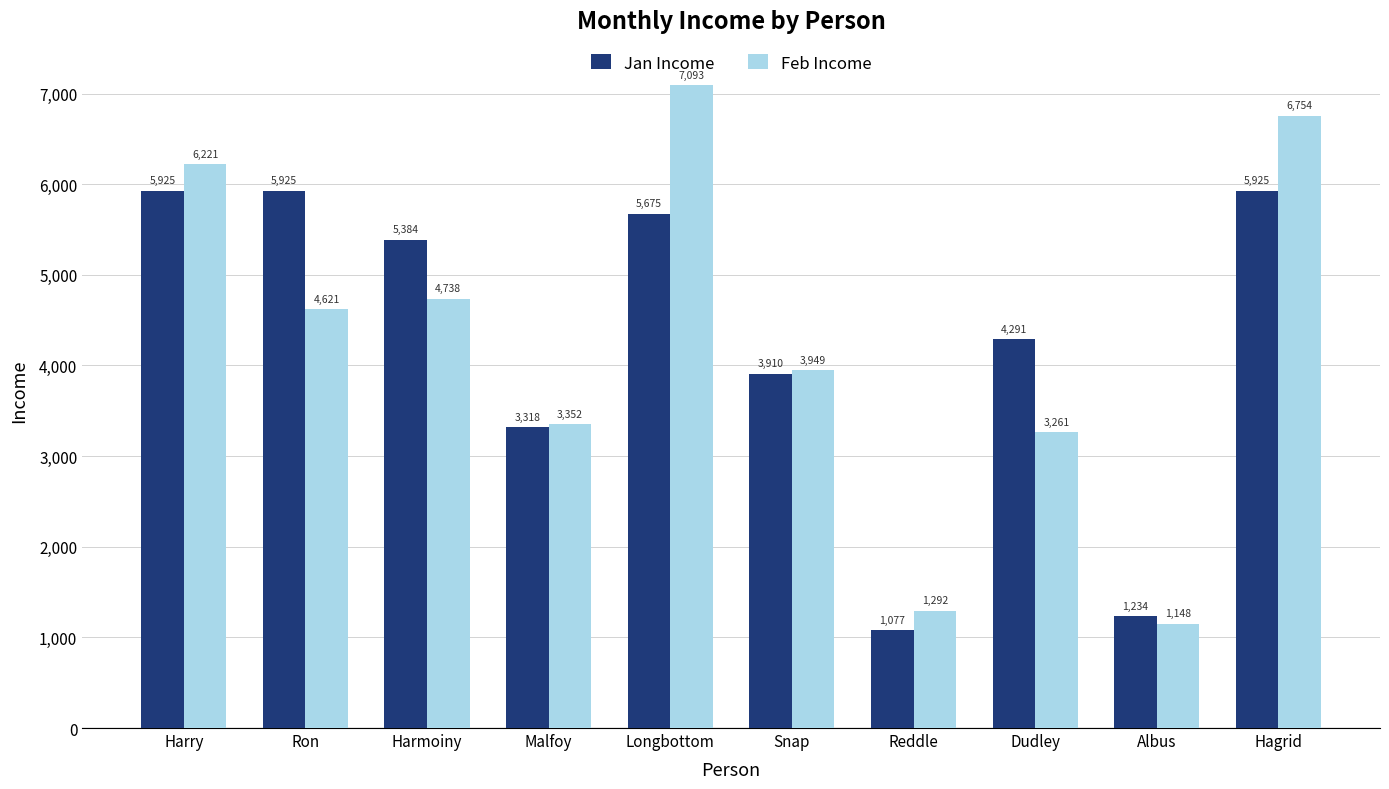

At which category is the sum across all series the highest?

Longbottom